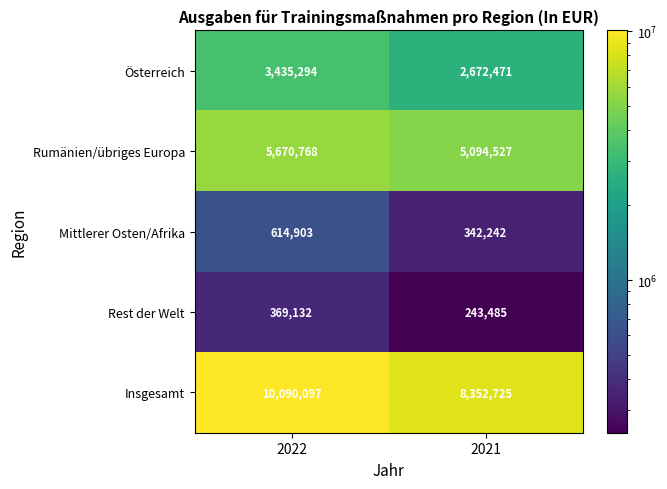

What is the minimum value shown in the chart?

243485